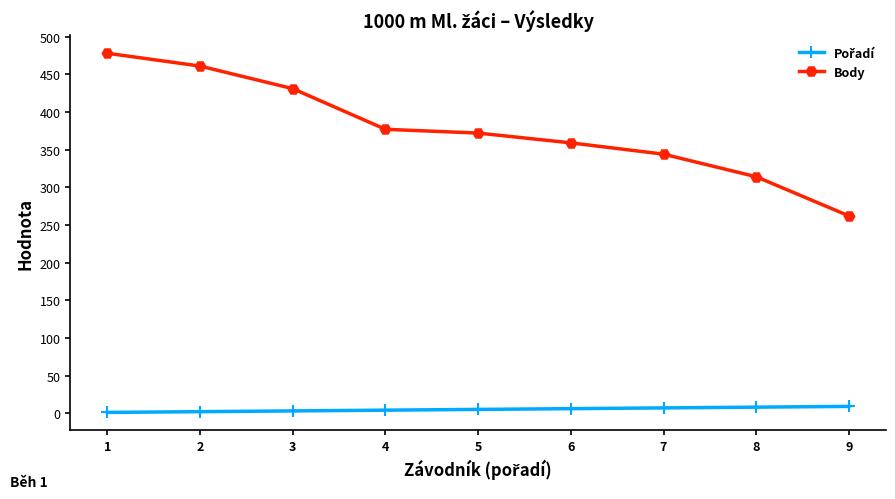

Where does the Body series first go above 372?

1